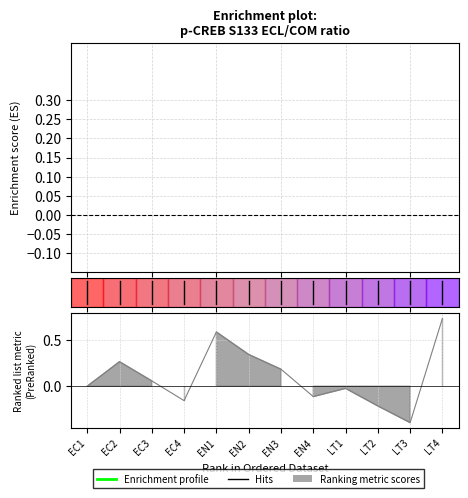

Does the chart have visible grid lines?

Yes